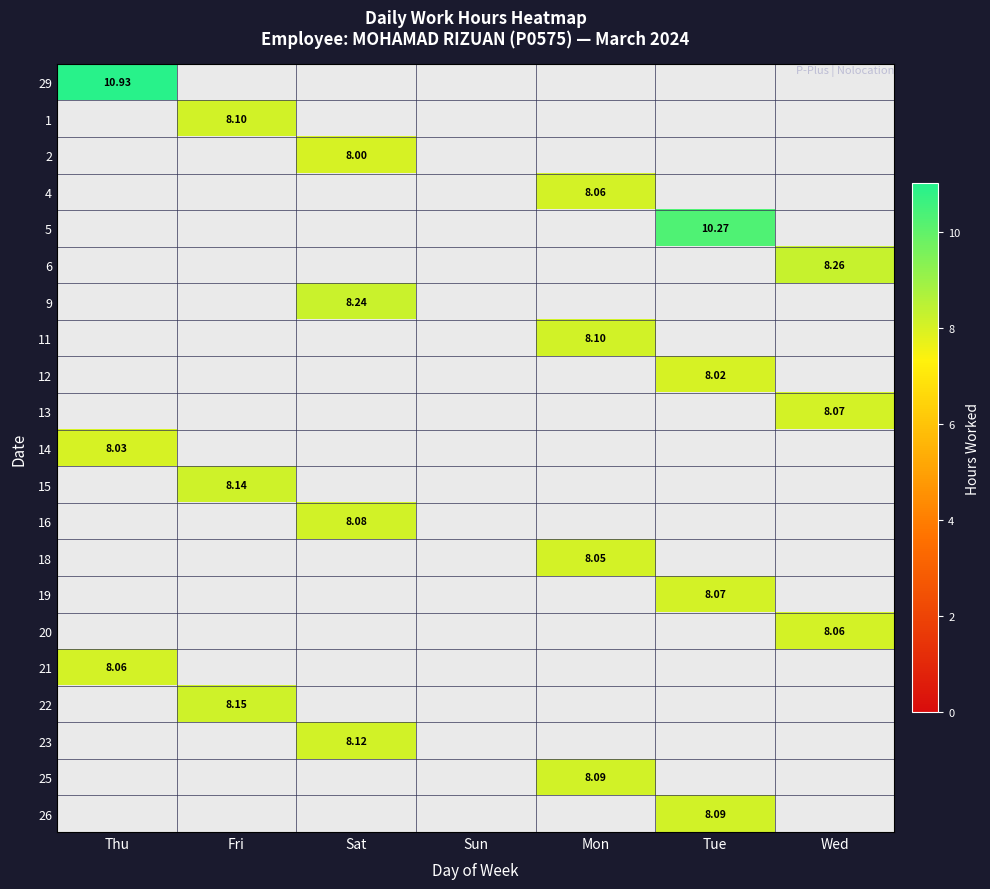

How many values in 29 are above zero?

1